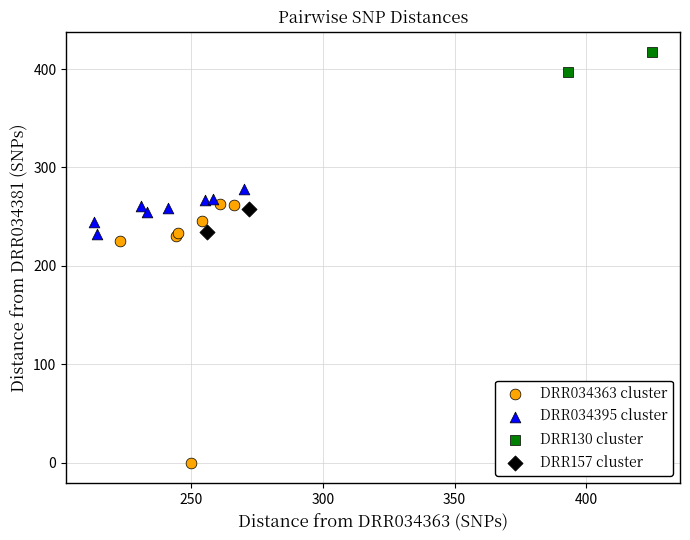

Which series contains the highest Y value?

DRR130 cluster